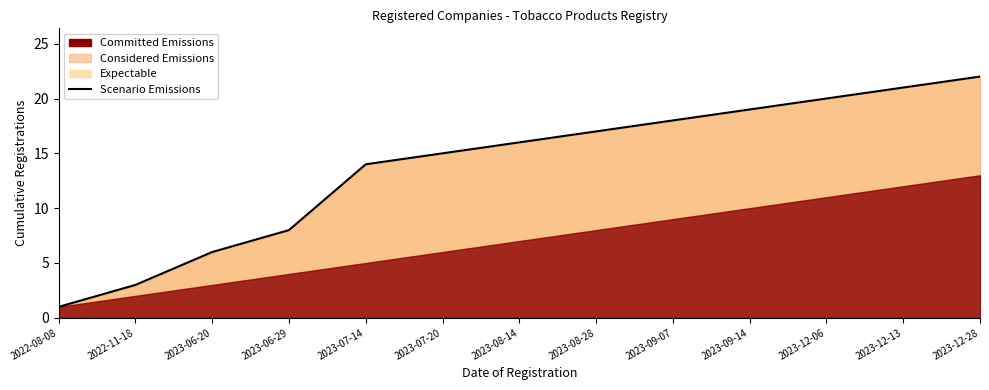

What is the difference between the maximum and second lowest values?

19